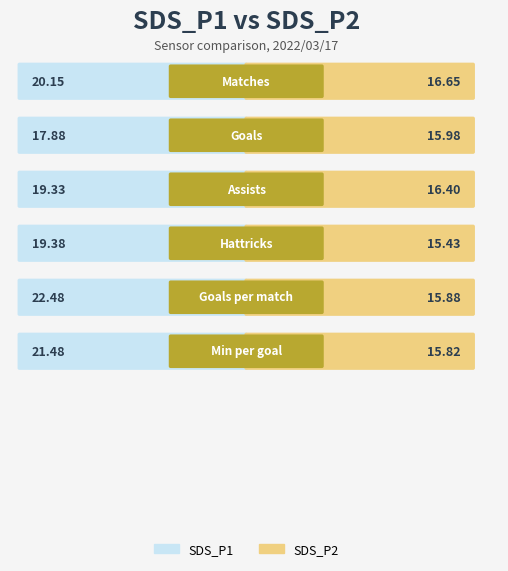

Reading left to right, what are all the values shown in this chart?

SDS_P1: 0=20.1	1=17.9	2=19.3	3=19.4	4=22.5	5=21.5
SDS_P2: 0=16.6	1=16.0	2=16.4	3=15.4	4=15.9	5=15.8